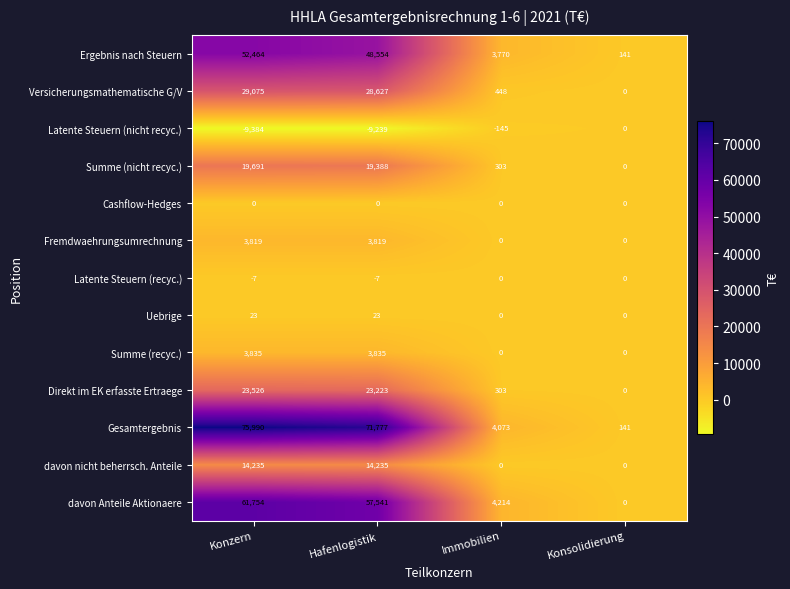

What is the spread (max minus min) of values at Konzern?

85374